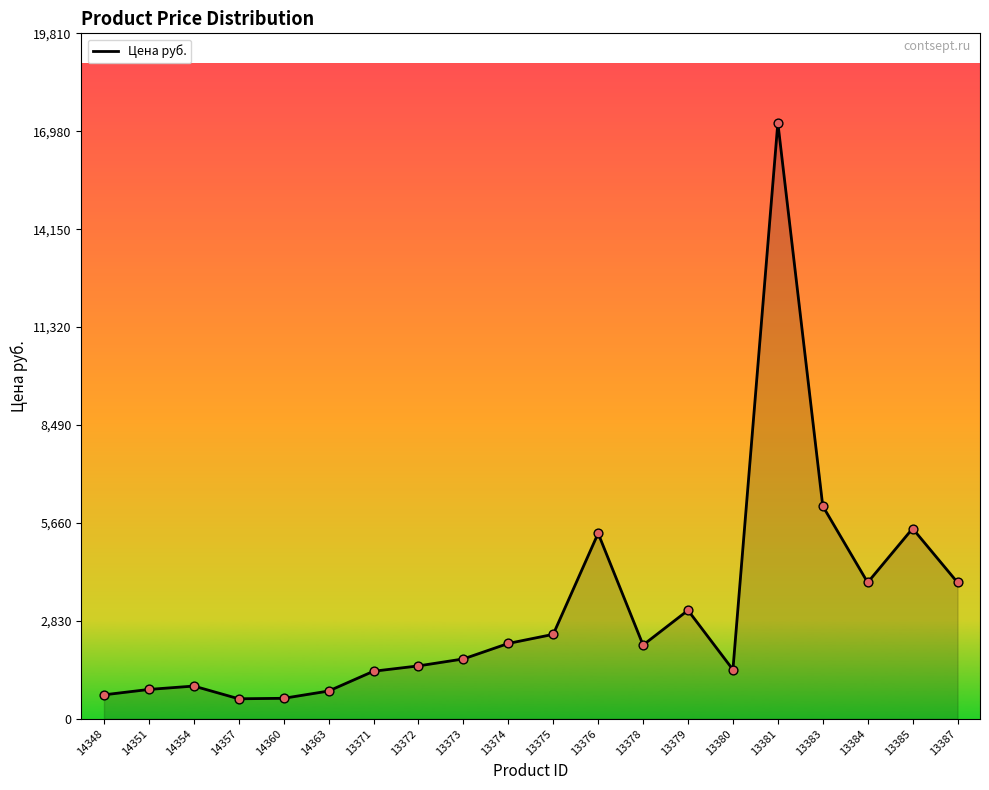

What is the ratio of the value at 14348 to the value at 13376?

0.1